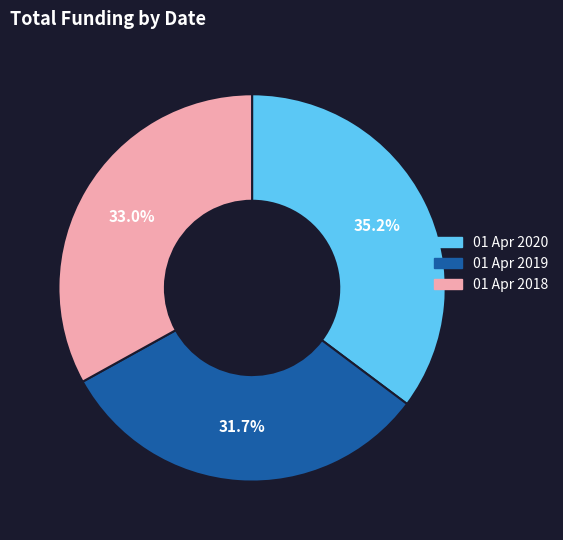

To the nearest percent, what is the difference between the 01 Apr 2018 and 01 Apr 2019 slice percentages?

1%